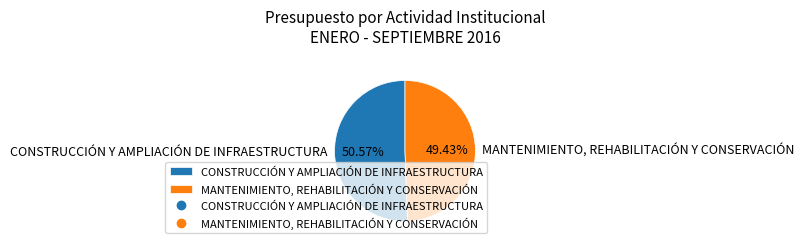

Which category accounts for the majority?

CONSTRUCCIÓN Y AMPLIACIÓN DE INFRAESTRUCTURA